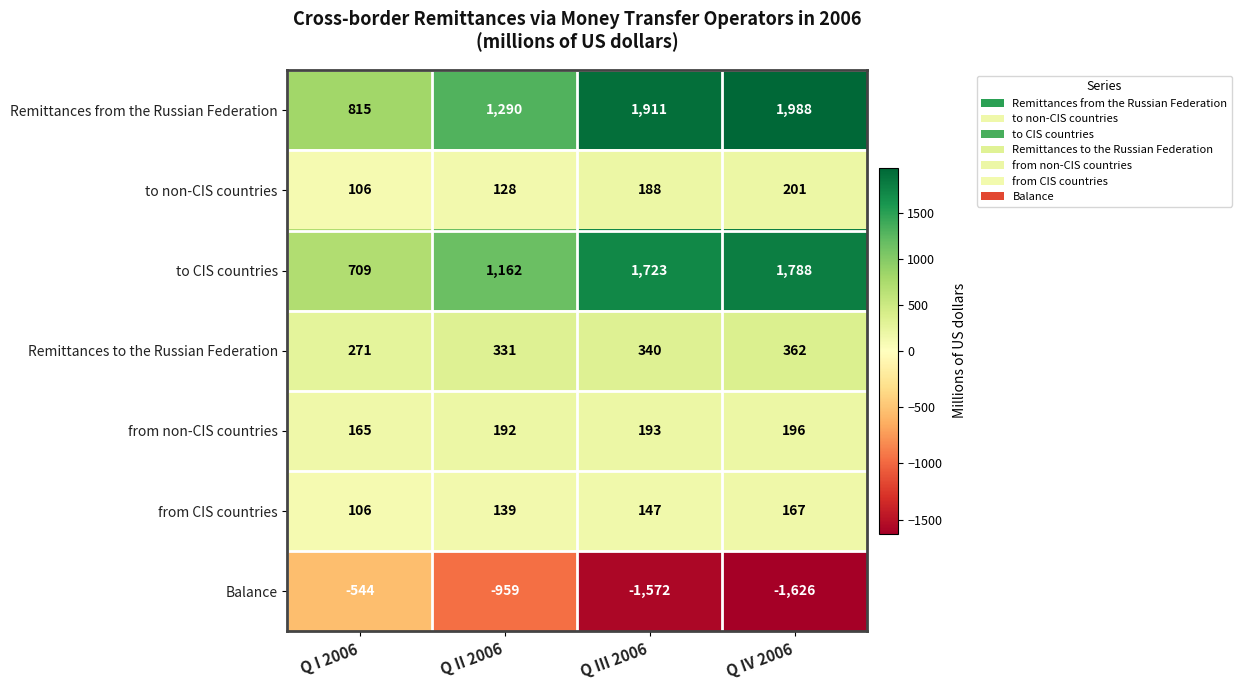

Read the to CIS countries value at Q II 2006.

1162